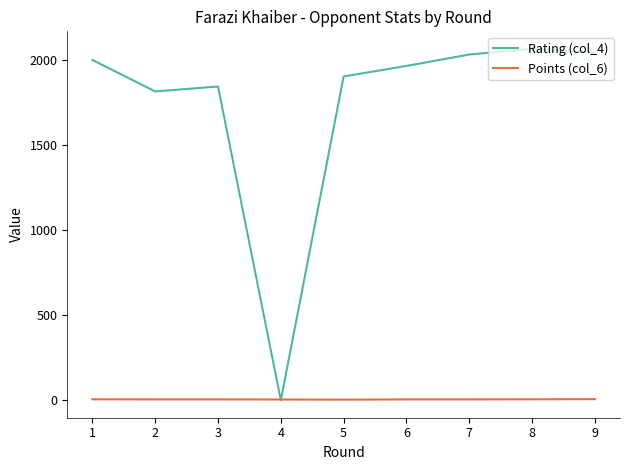

Where is the first local minimum for Rating (col_4)?

2